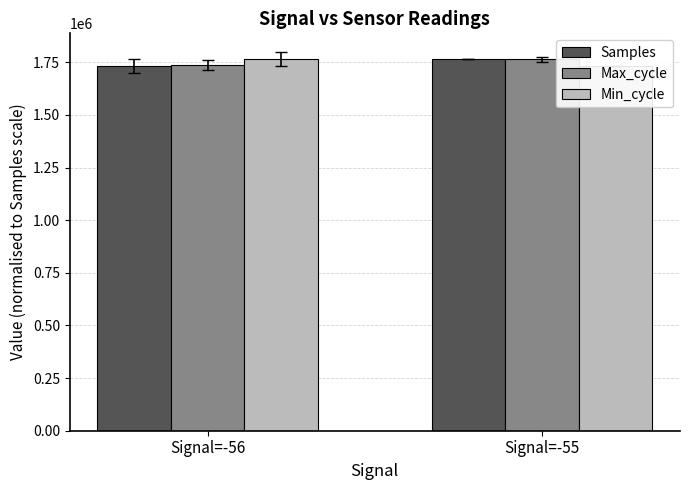

What is the sum of the Max_cycle values at Signal=-56 and Signal=-55?

3498278.1